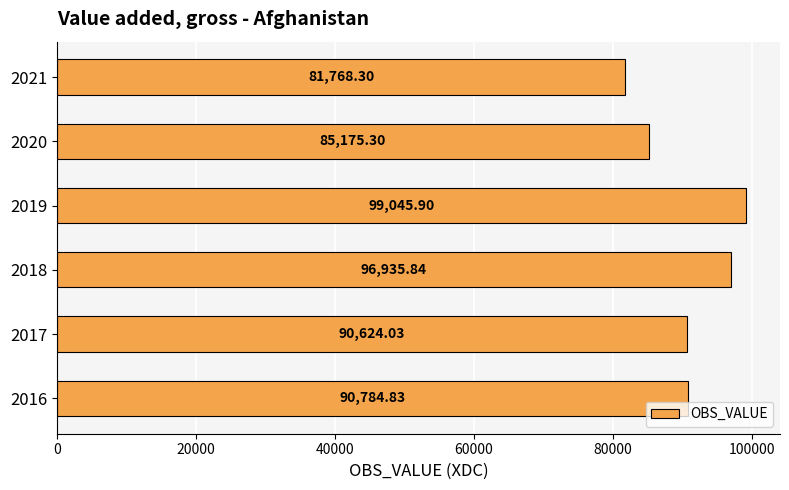

What is the sum of all values?

544334.2